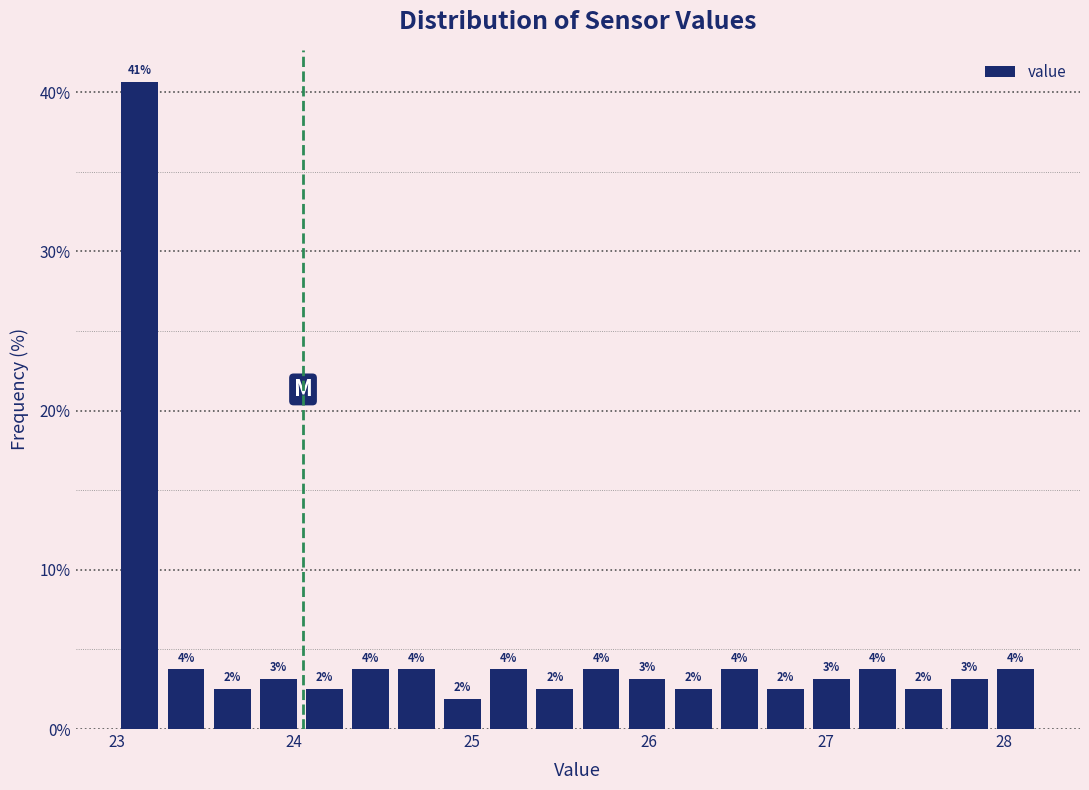

Around what value on the x-axis is the tallest bar? Give the approximate position of its centre, as read against the axis.

23.1